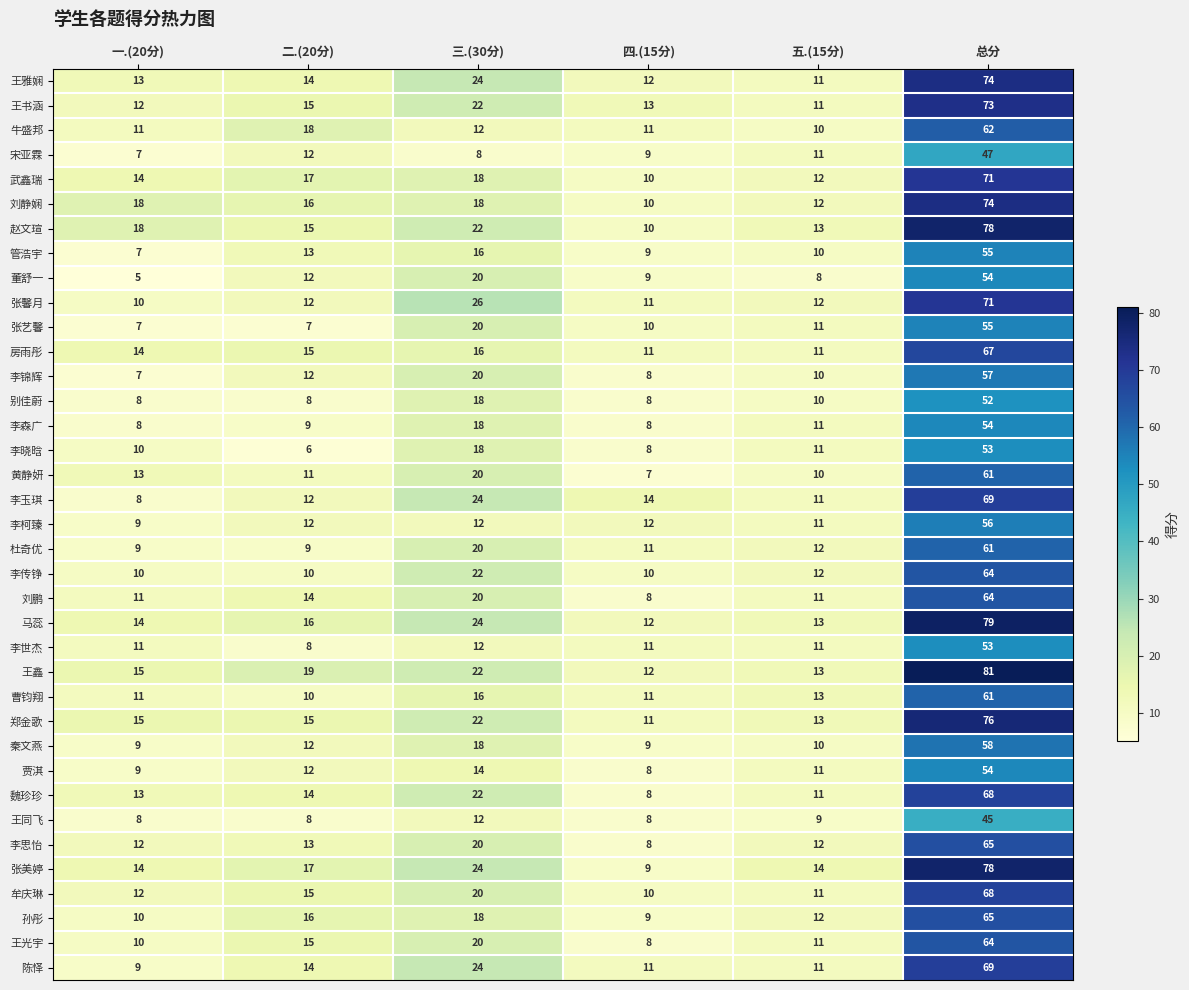

True or false: 郑金歌 has a value of 7 at 五.(15分).

False